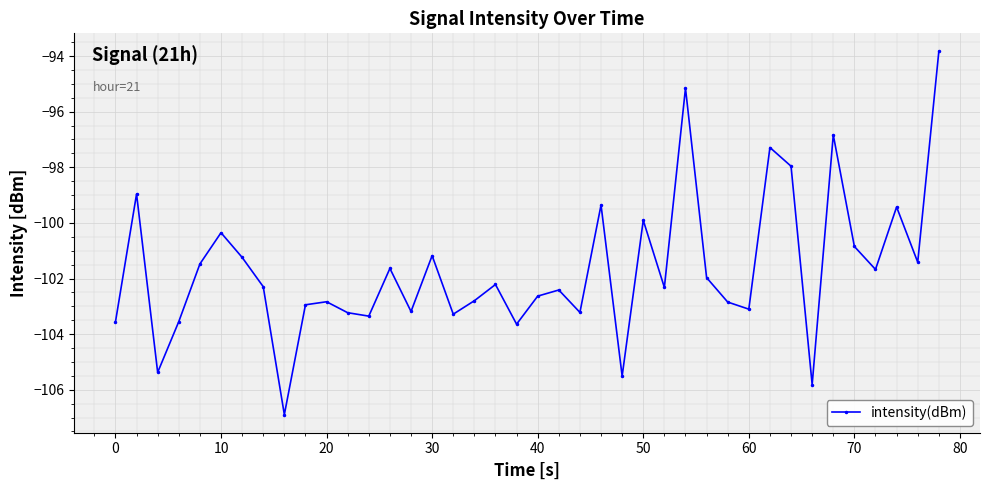

How many interior local valleys (lower than both neighbors) does the data have?

13